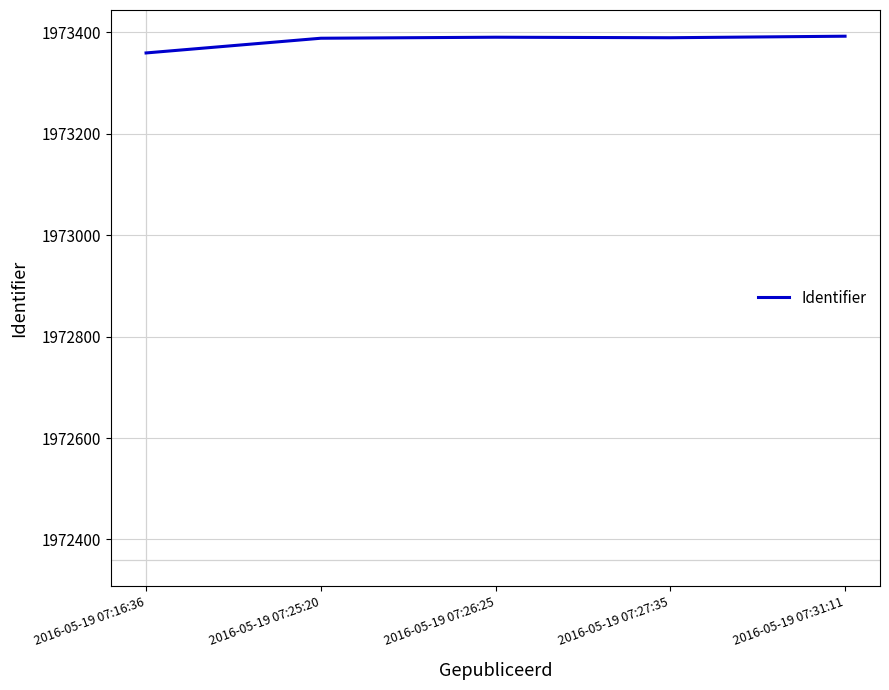

What is the approximate value at 2016-05-19 07:27:35, to the nearest 5?

1973390